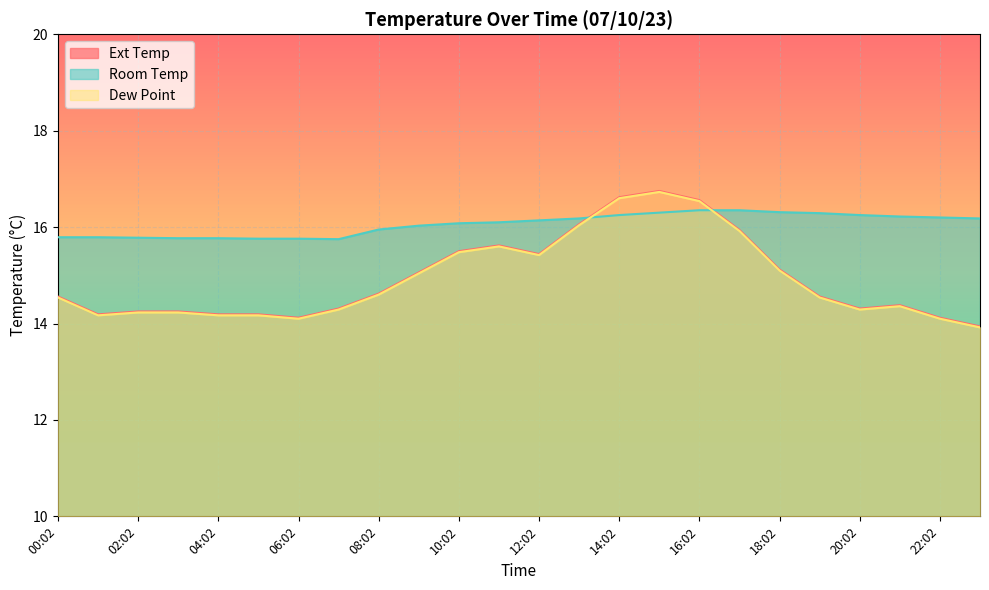

True or false: Room Temp and Dew Point intersect in this chart.

True